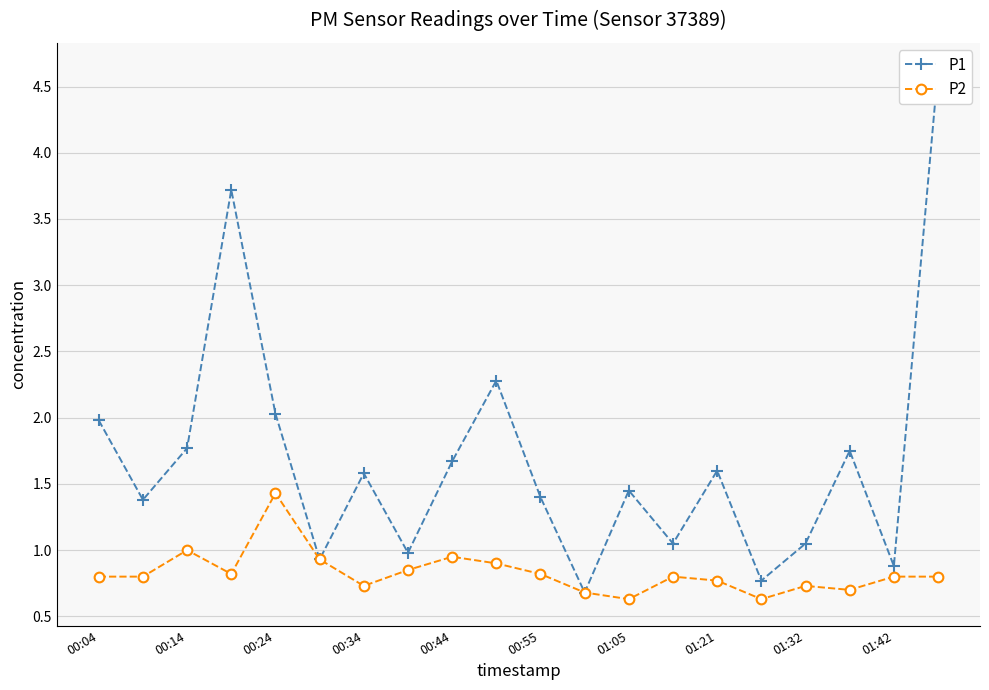

Rank the series by their average value, from lowest to highest.

P2, P1